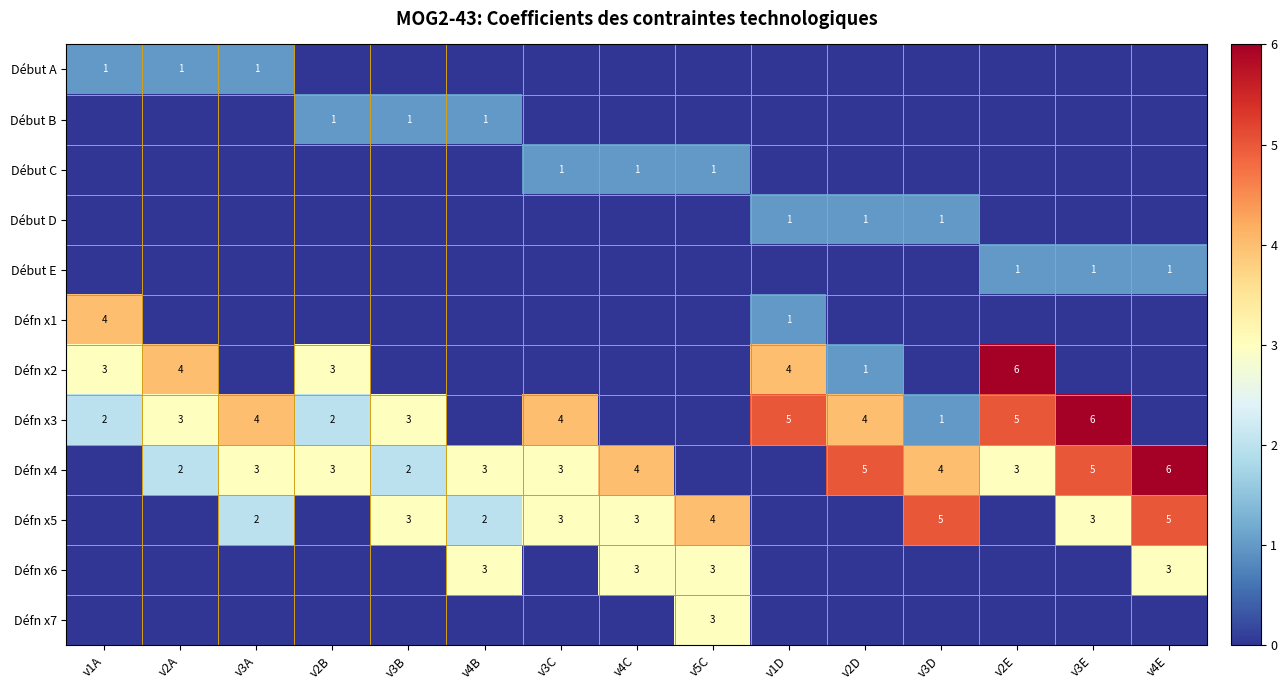

At which category is the sum across all series the highest?

v2E